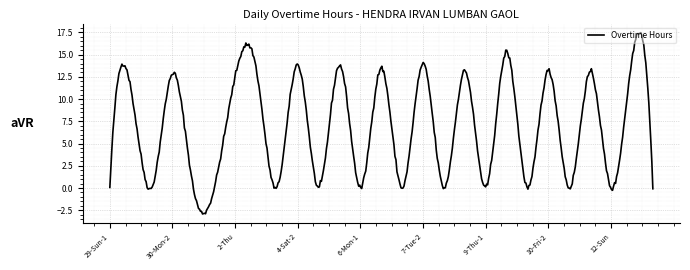

What is the greatest value displayed?

17.5